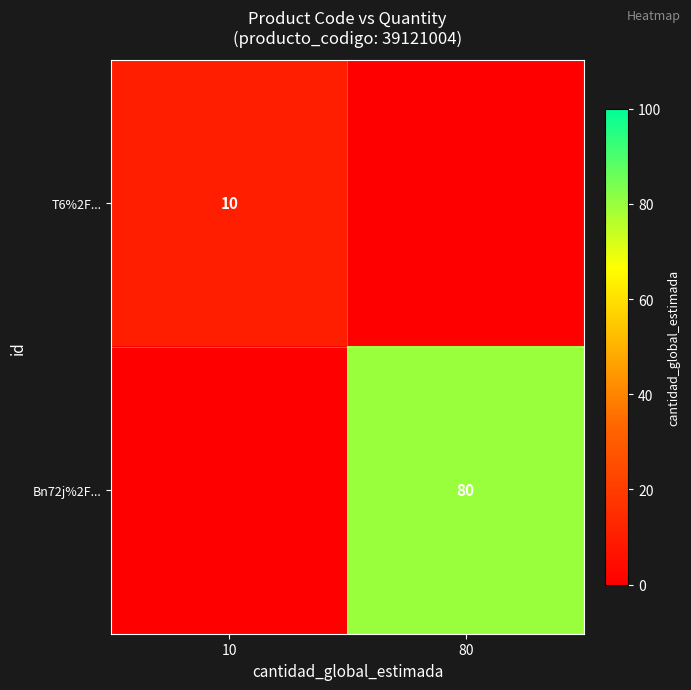

The Bn72j%2F... series shows 80 at 80. True or false?

True